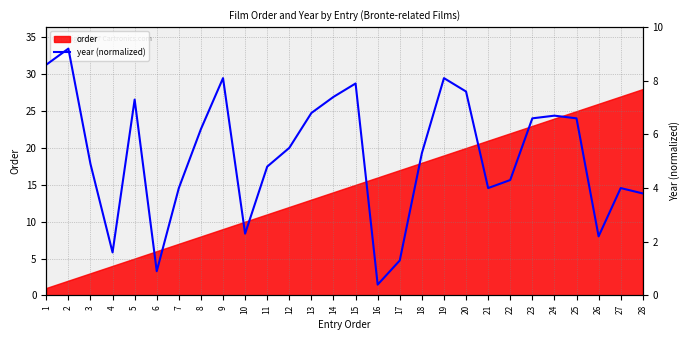

Is it true that the value at 1 is 11.3?

False